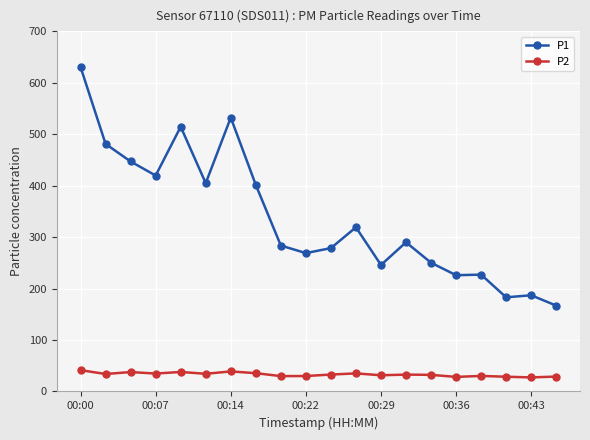

True or false: P1 and P2 intersect in this chart.

False